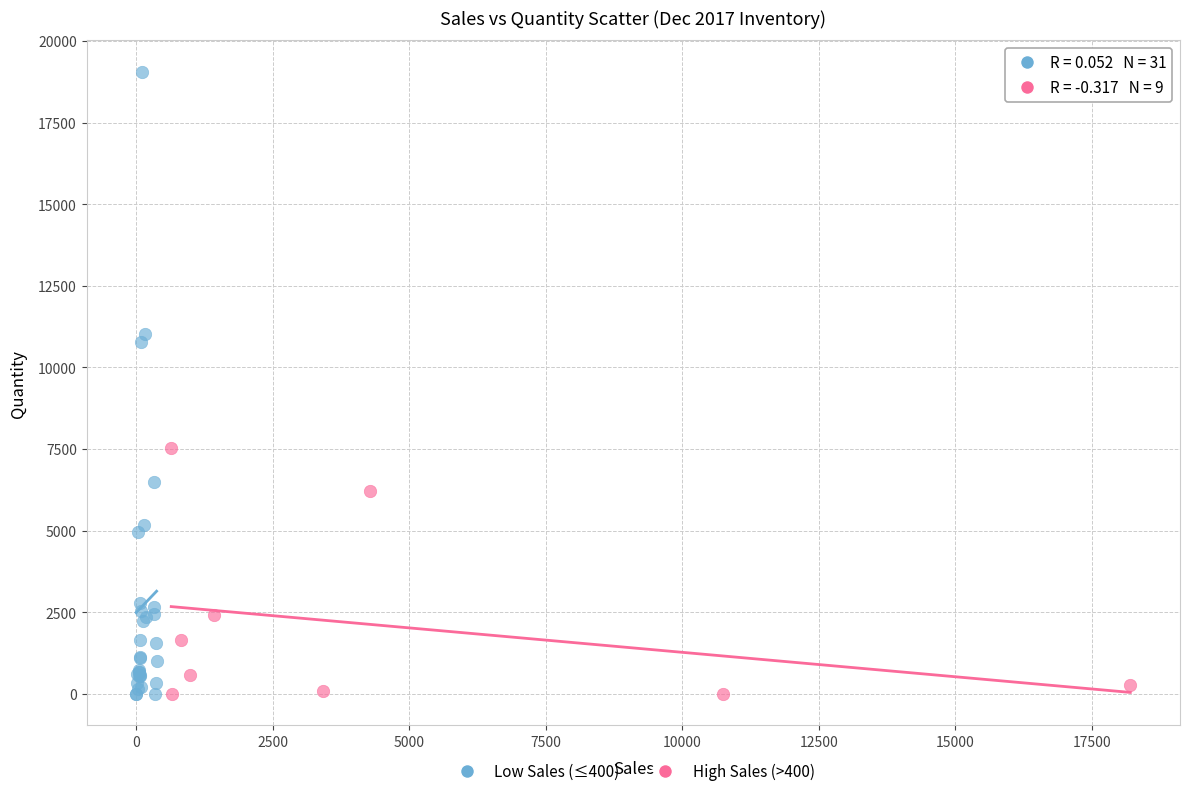

Which series reaches the maximum Y coordinate?

Low Sales (≤400)